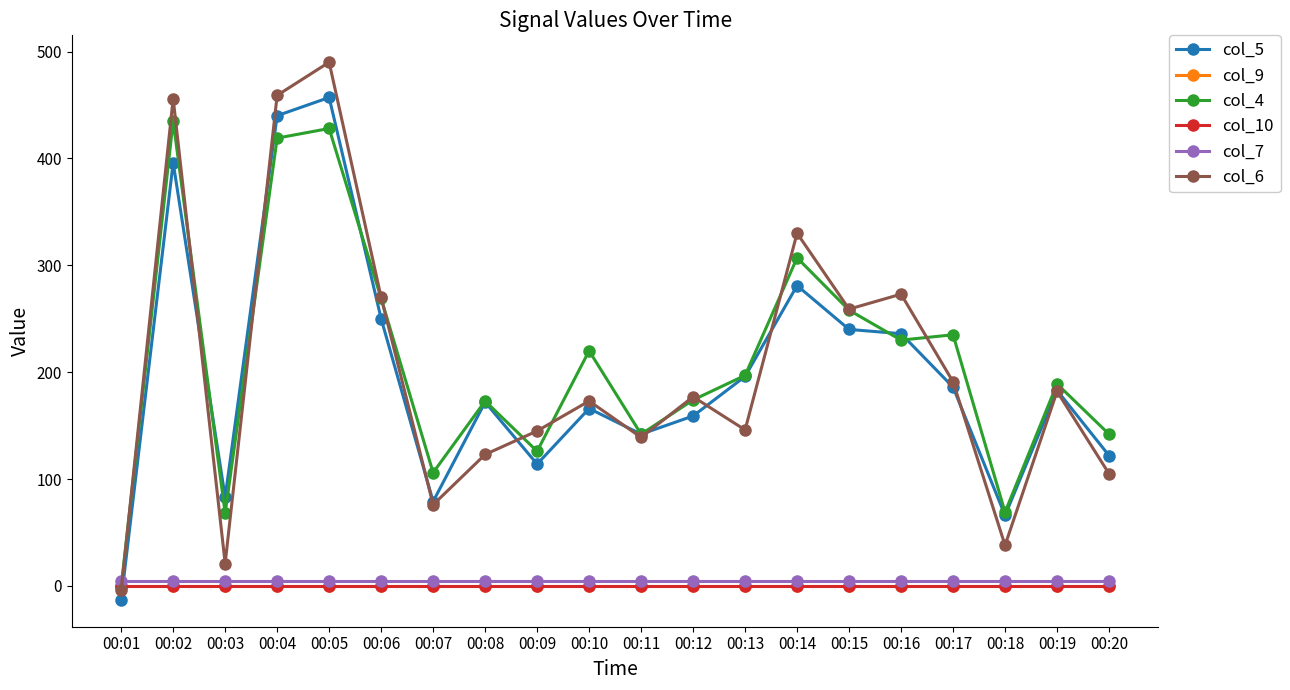

Reading right to left, transcribe all the data shown in this chart.

col_5: 122	183	66	186	236	240	281	196	159	142	166	114	172	79	250	457	440	83	396	-13
col_9: 0	0	0	0	0	0	0	0	0	0	0	0	0	0	0	0	0	0	0	0
col_4: 142	189	69	235	230	258	307	197	174	142	220	126	173	106	269	428	419	68	435	-1
col_10: 0	0	0	0	0	0	0	0	0	0	0	0	0	0	0	0	0	0	0	0
col_7: 5	5	5	5	5	5	5	5	5	5	5	5	5	5	5	5	5	5	5	5
col_6: 105	182	38	191	273	259	330	146	177	139	173	145	123	76	270	490	459	21	456	-4